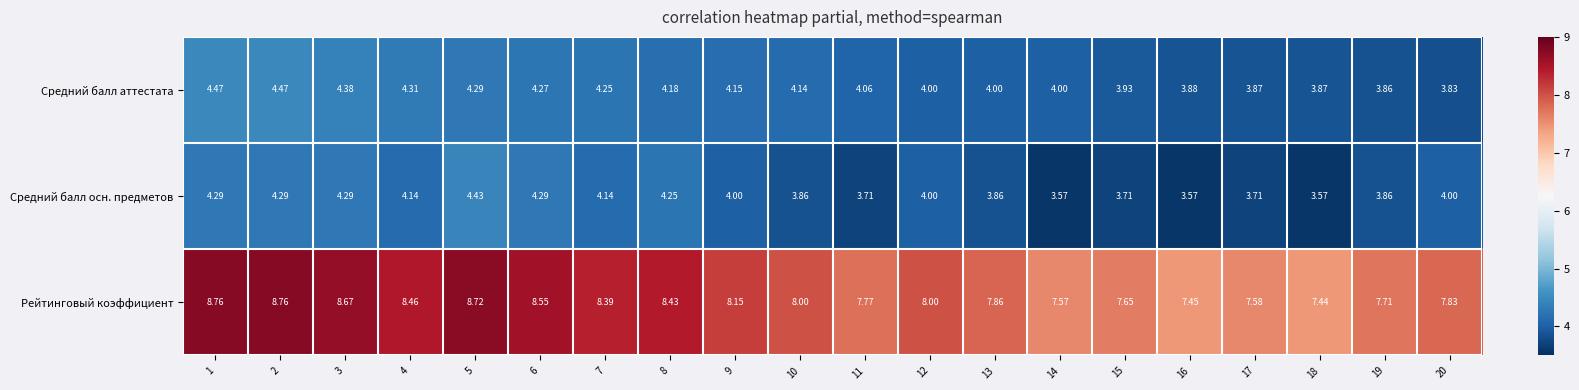

Which series changed the most between 10 and 20?

Средний балл аттестата